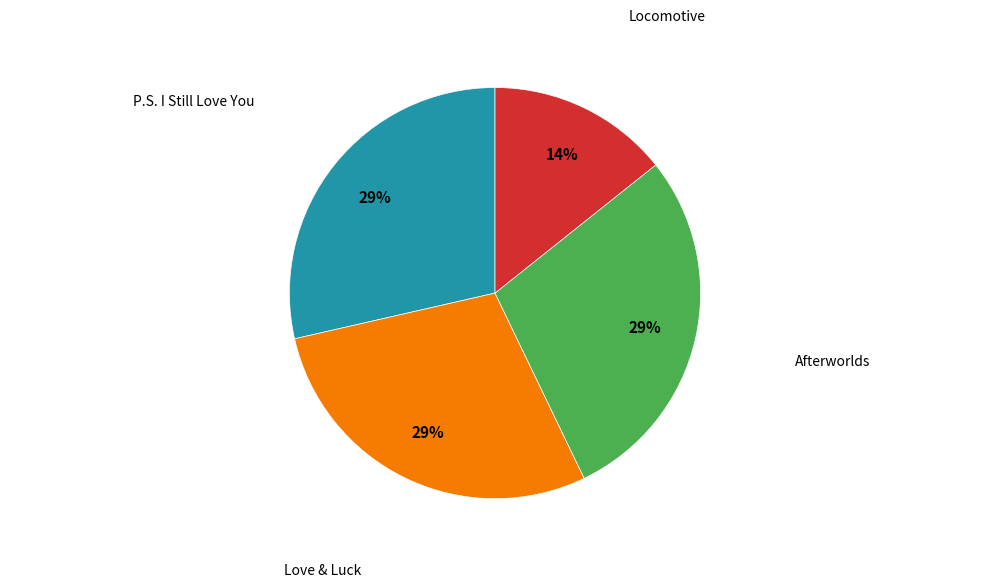

To the nearest percent, what is the average slice percentage?

25%